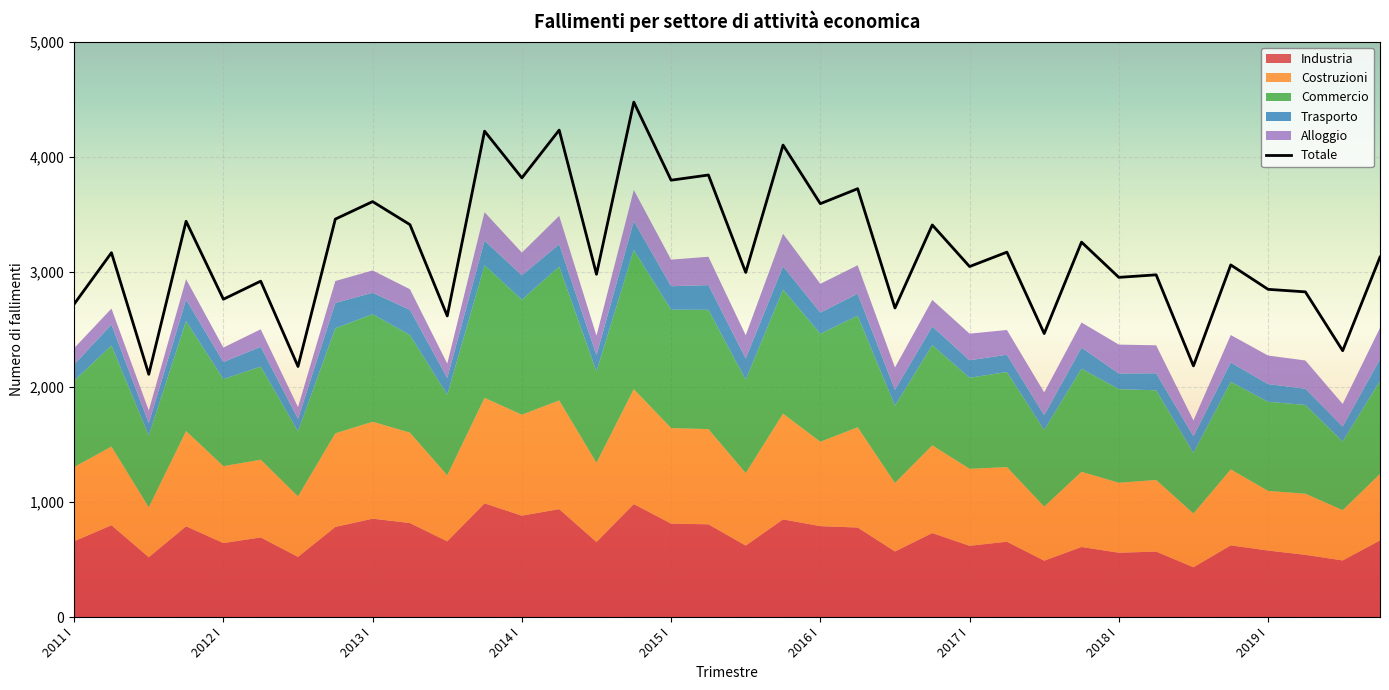

True or false: Totale has a value of 2952 at 2018 I.

True